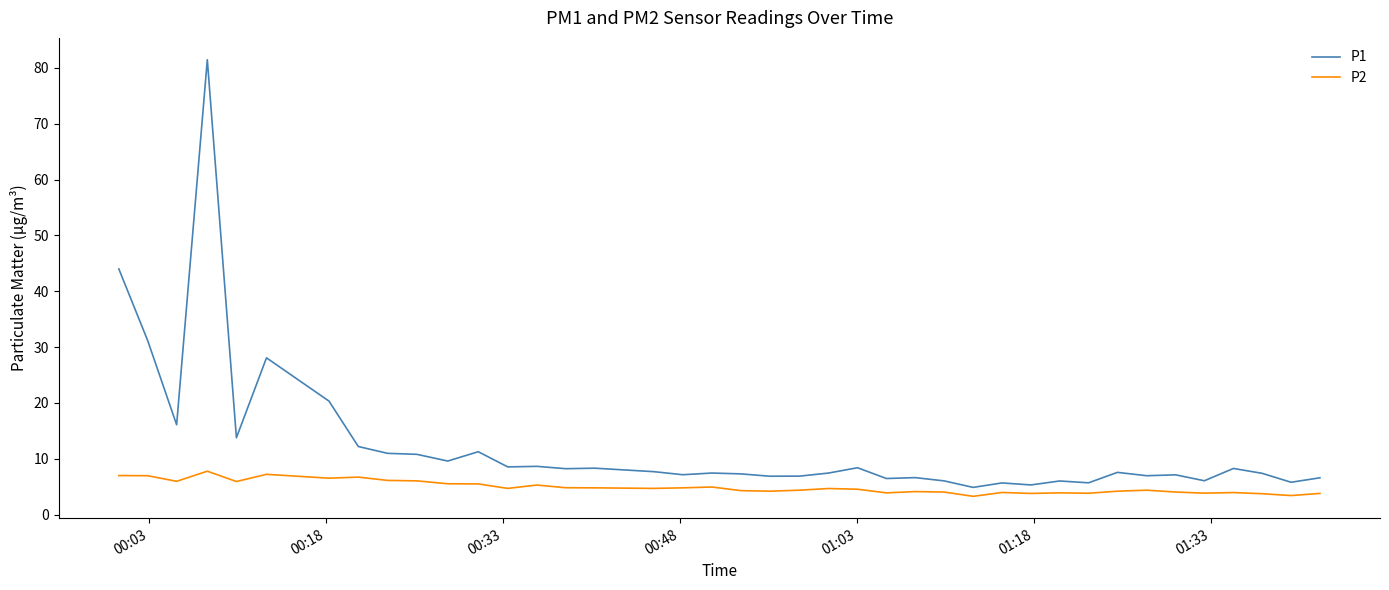

What is the difference between the maximum and minimum values in the P1 series?

76.6